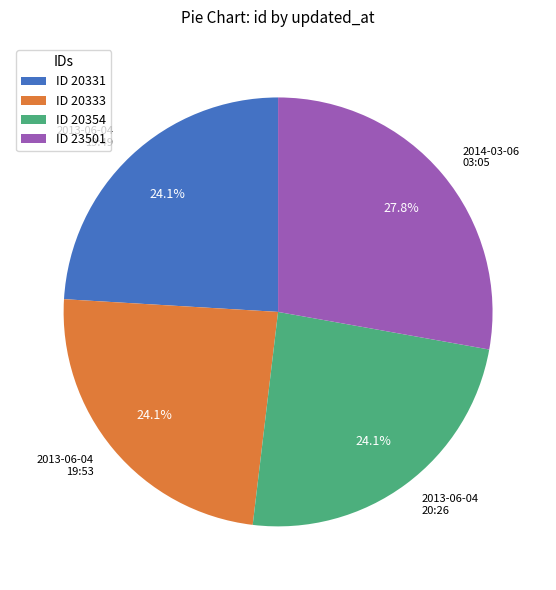

To the nearest percent, what is the average slice percentage?

25%